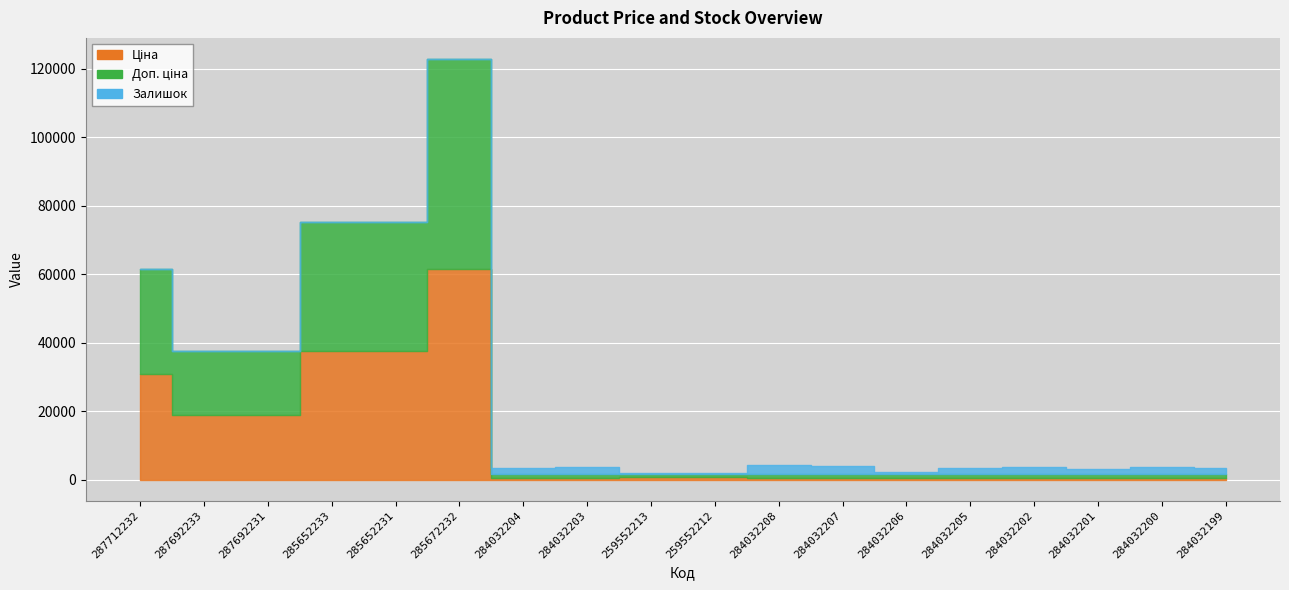

Which series has the largest range (max minus min)?

Ціна